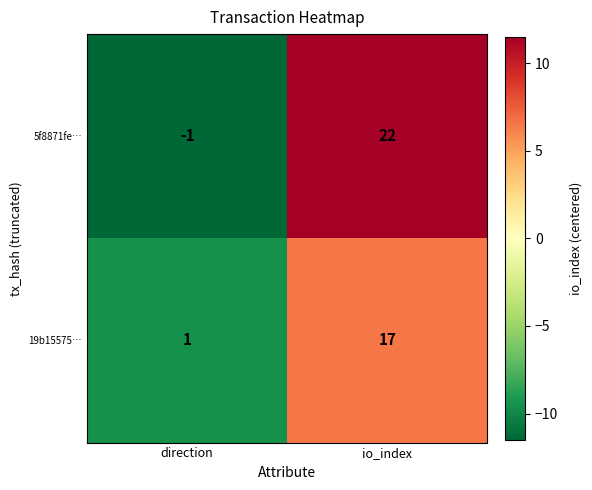

Is it true that 5f8871fe… equals 22 at io_index?

True